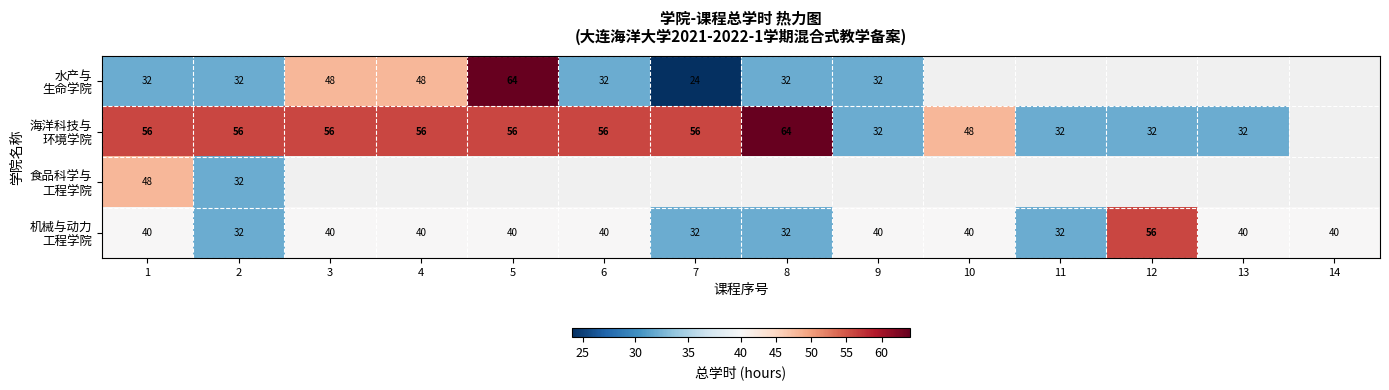

List the series in order of their peak value, lowest first.

食品科学与 工程学院, 机械与动力 工程学院, 水产与 生命学院, 海洋科技与 环境学院